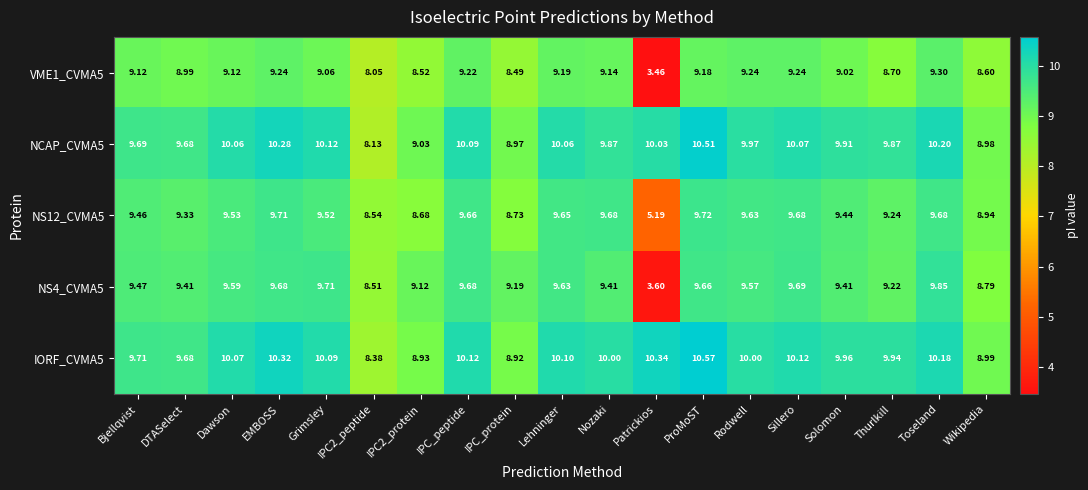

At which label does VME1_CVMA5 first exceed 9?

Bjellqvist